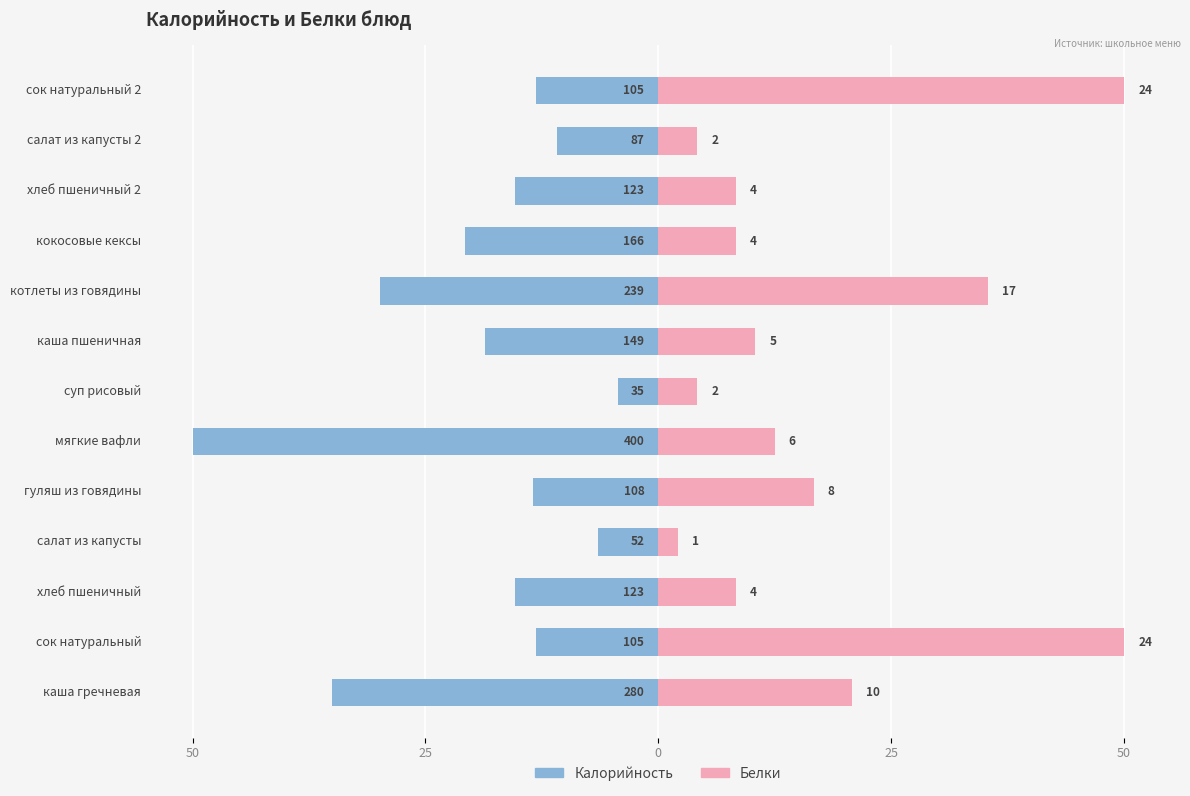

How many data points in Белки are above 10?

7